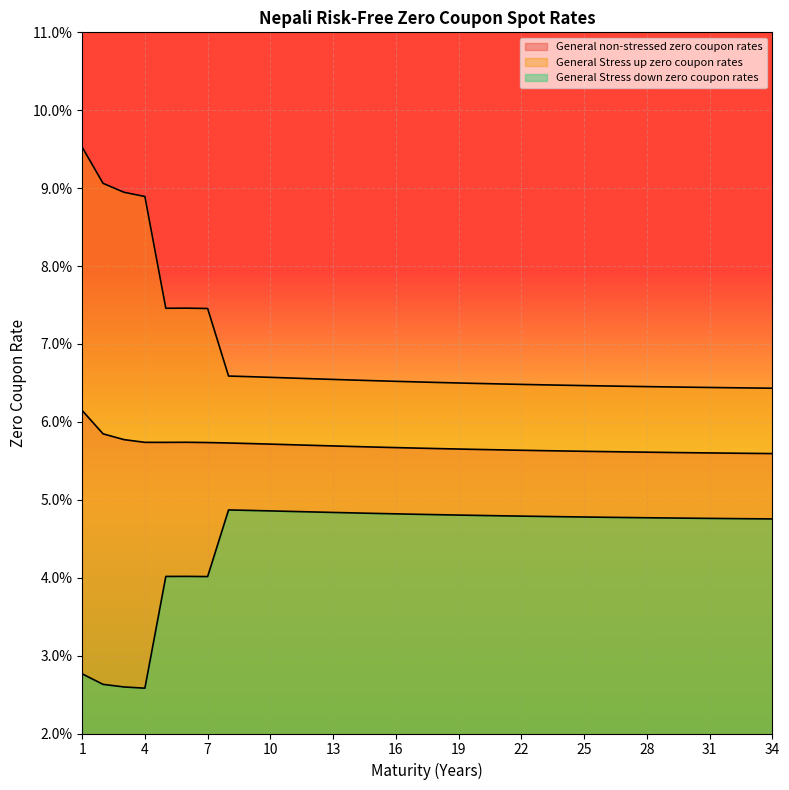

The General non-stressed zero coupon rates series shows 0.1 at 7. True or false?

True